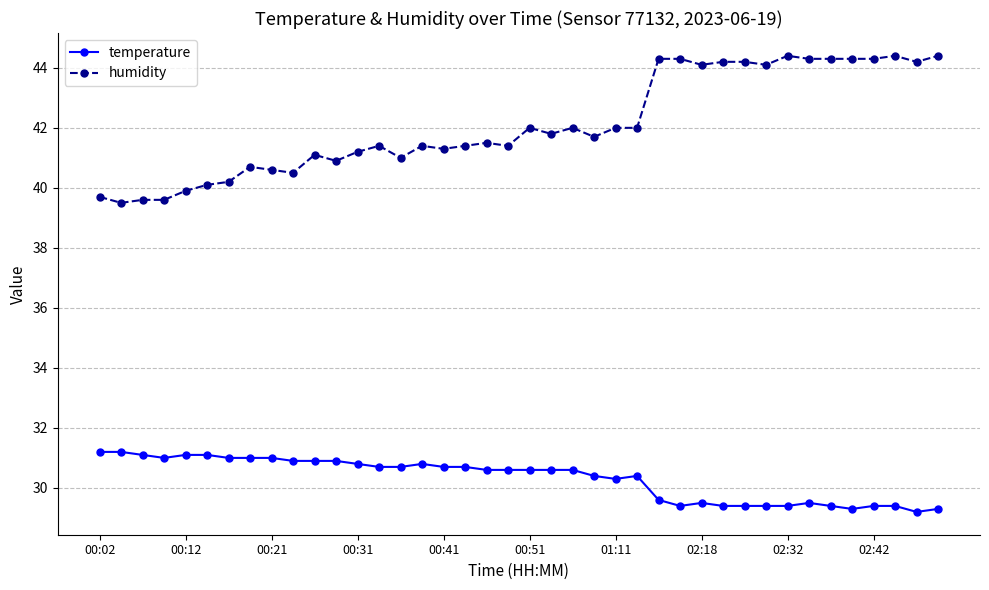

How many data points in temperature are above 30?

26